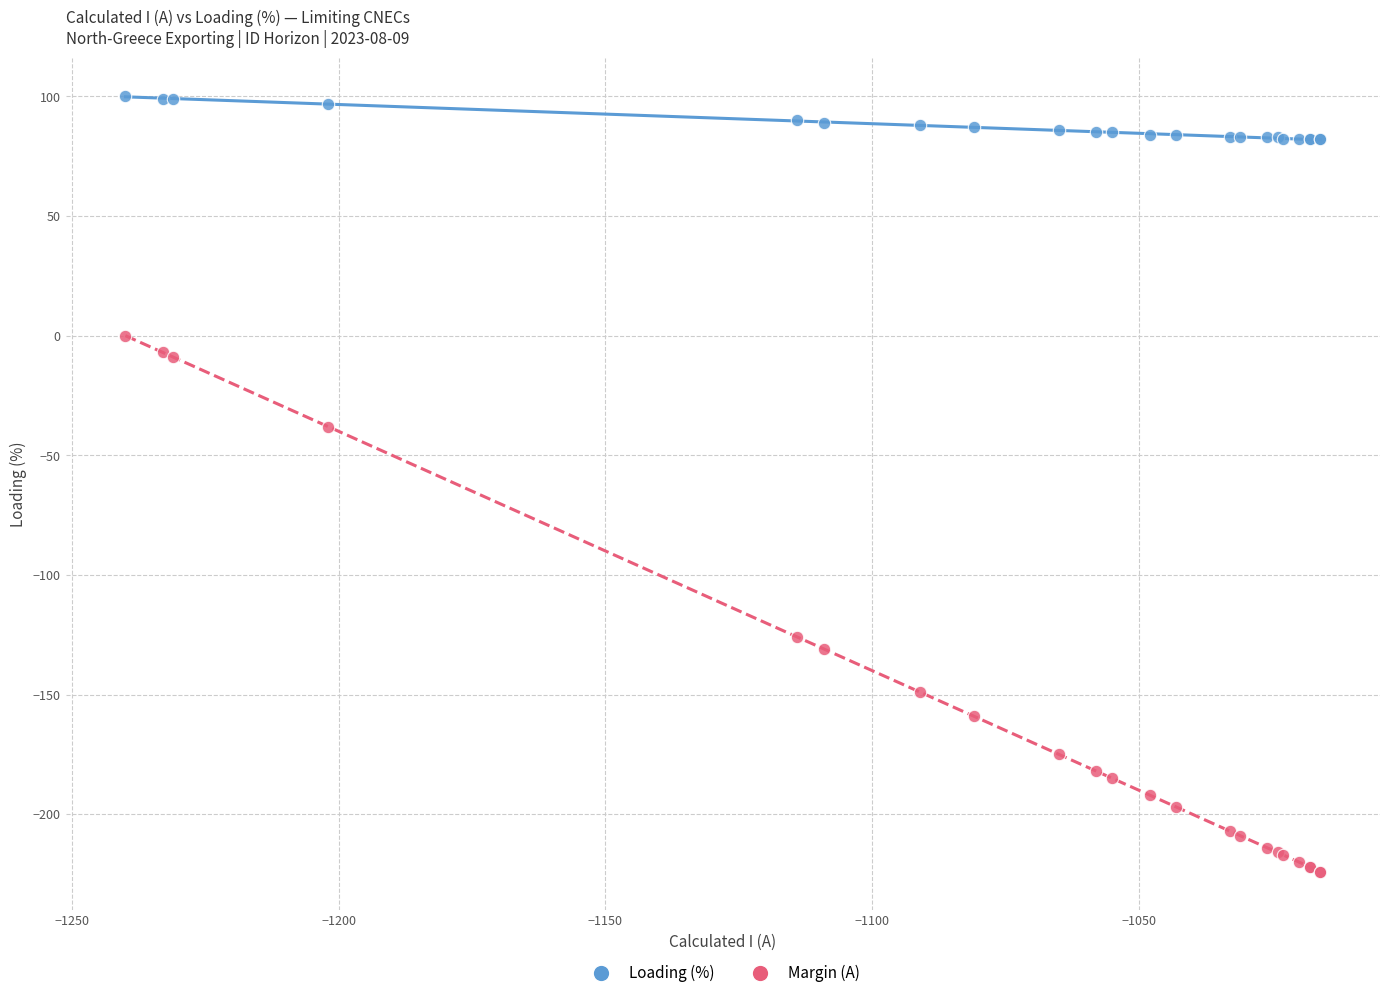

Which series has the largest Y range (max minus min)?

Margin (A)